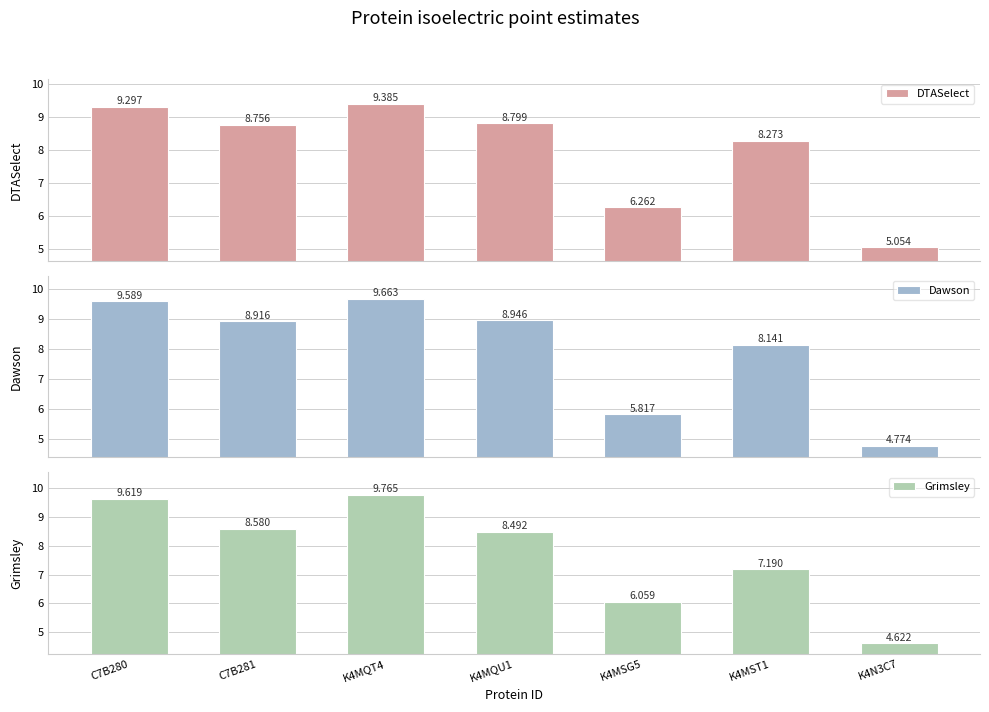

Is it true that Dawson equals 4.8 at K4N3C7?

True